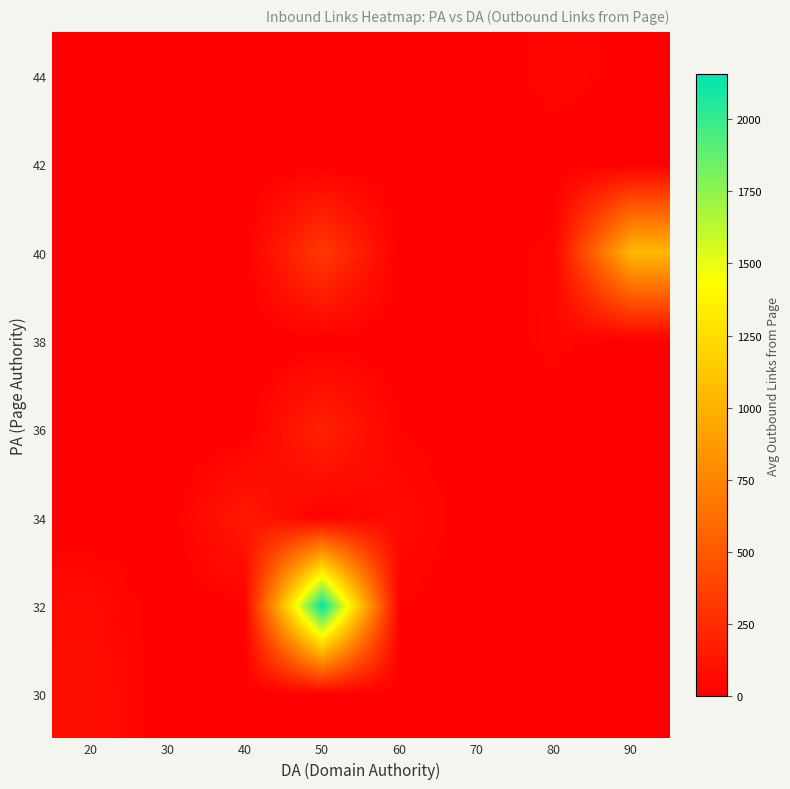

At which category is the sum across all series the highest?

50